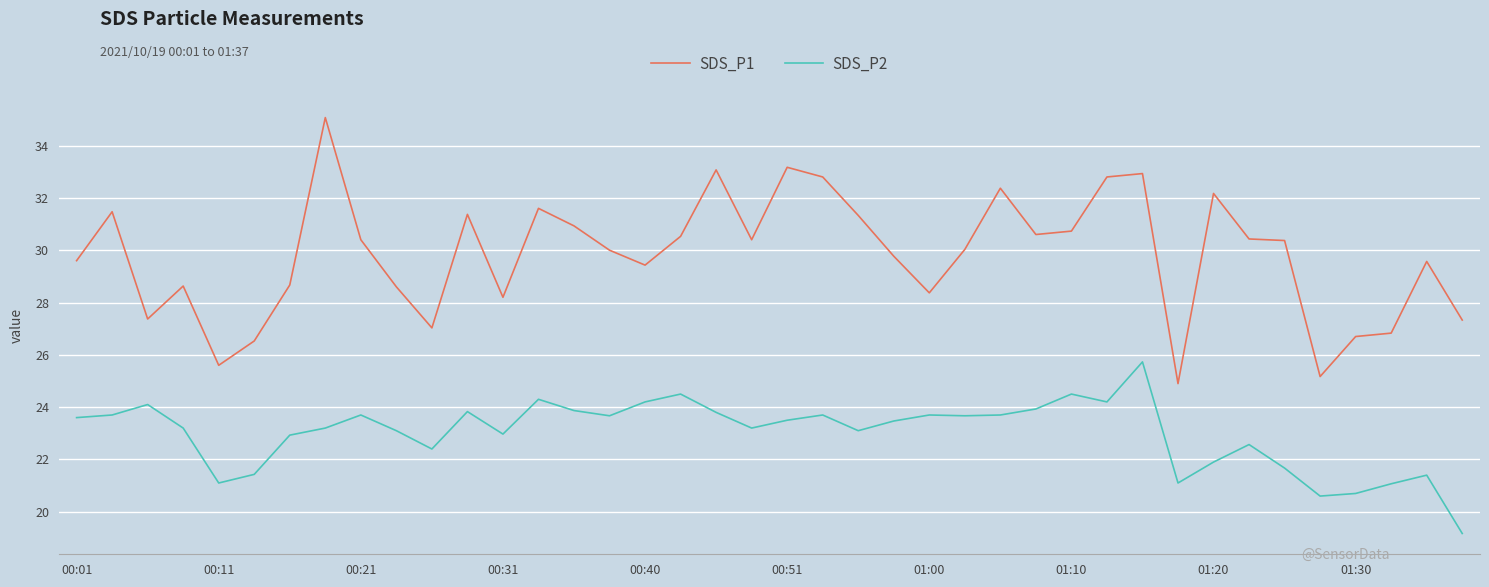

What is the highest value of the SDS_P1 series?

35.1